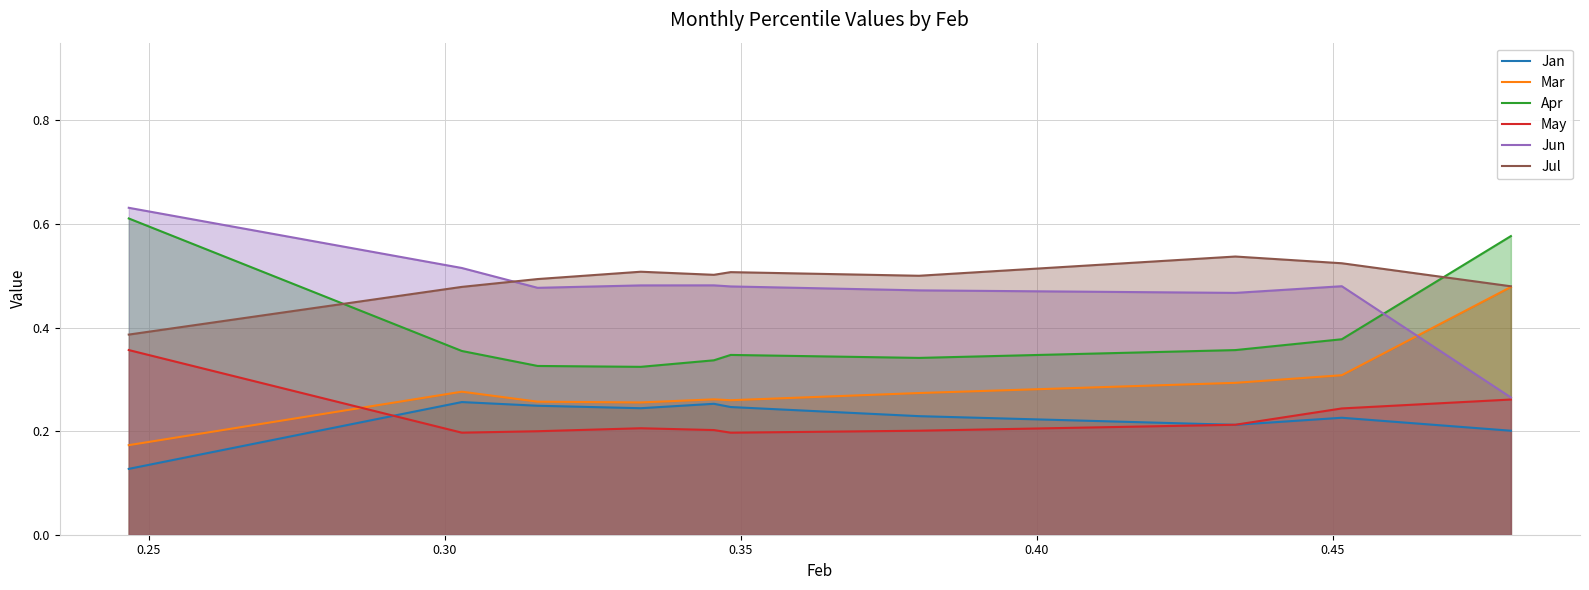

After their last crossing, which series has the higher values: Jul or Apr?

Apr